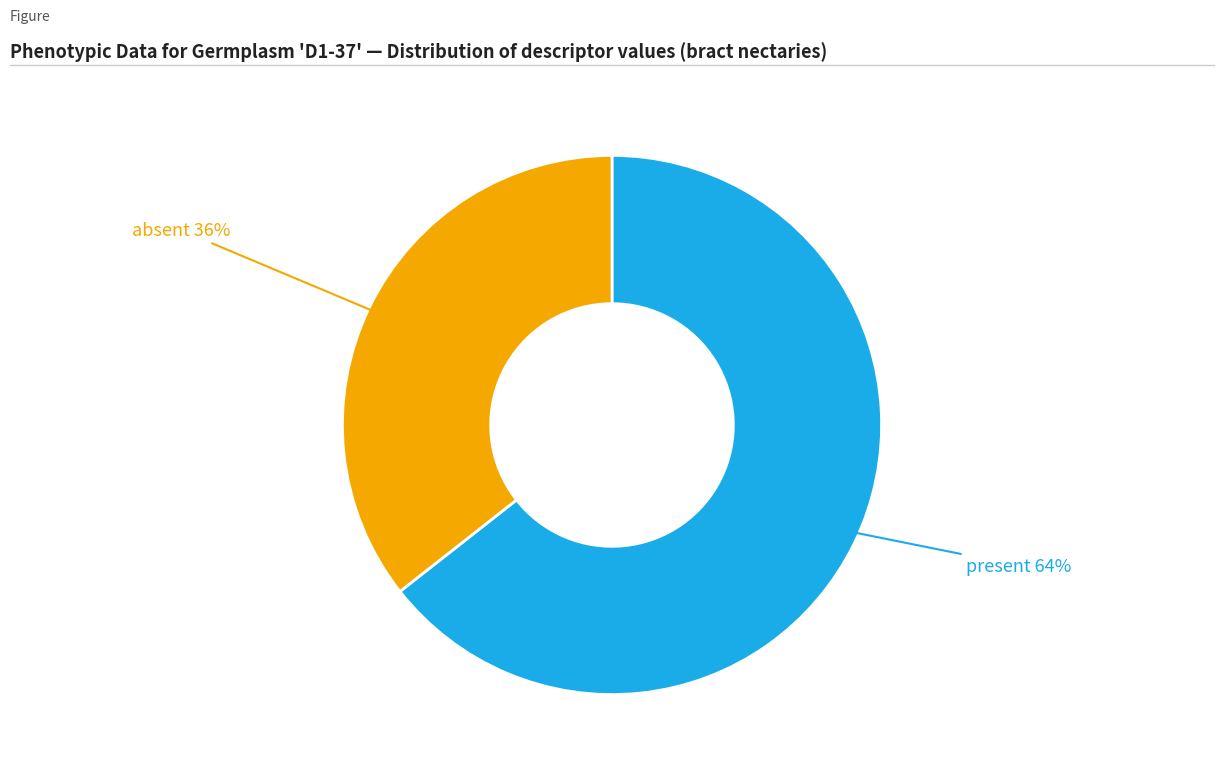

To the nearest percent, what is the average slice percentage?

50%